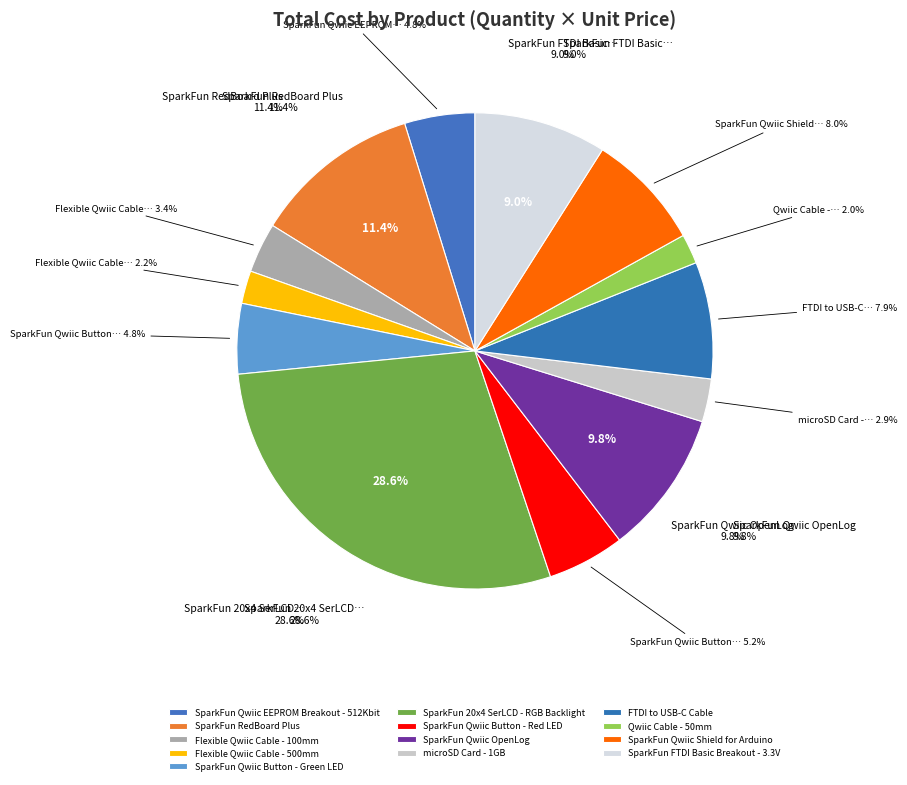

To the nearest percent, what is the combined percentage of SparkFun Qwiic Button
- Green LED and Qwiic Cable - 50mm?

7%